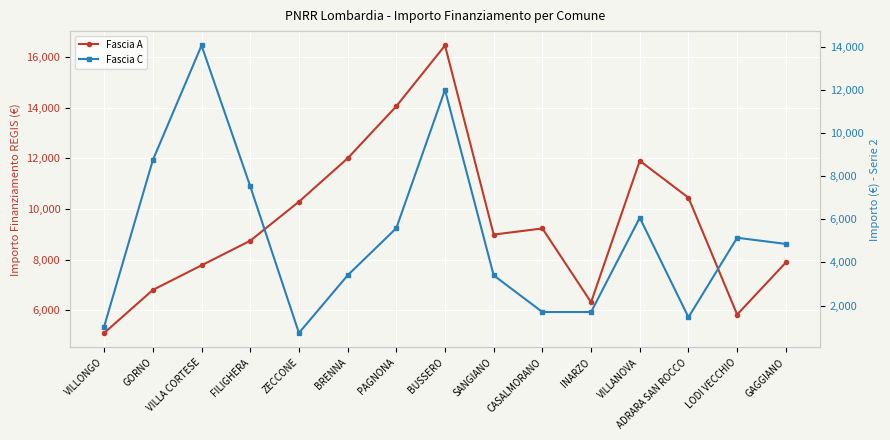

Is this an area chart (filled region under the line)?

No